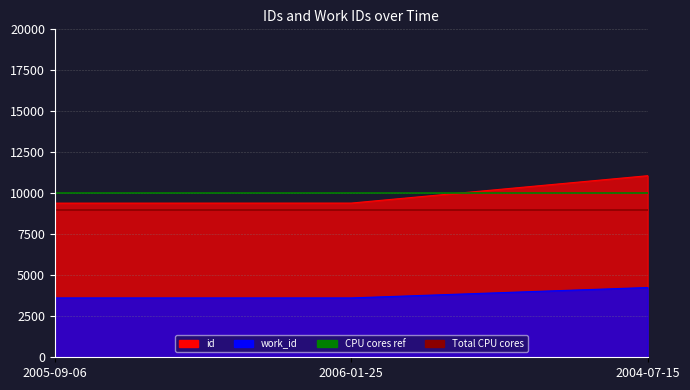

What is the approximate value of Total CPU cores at 2006-01-25?

9000